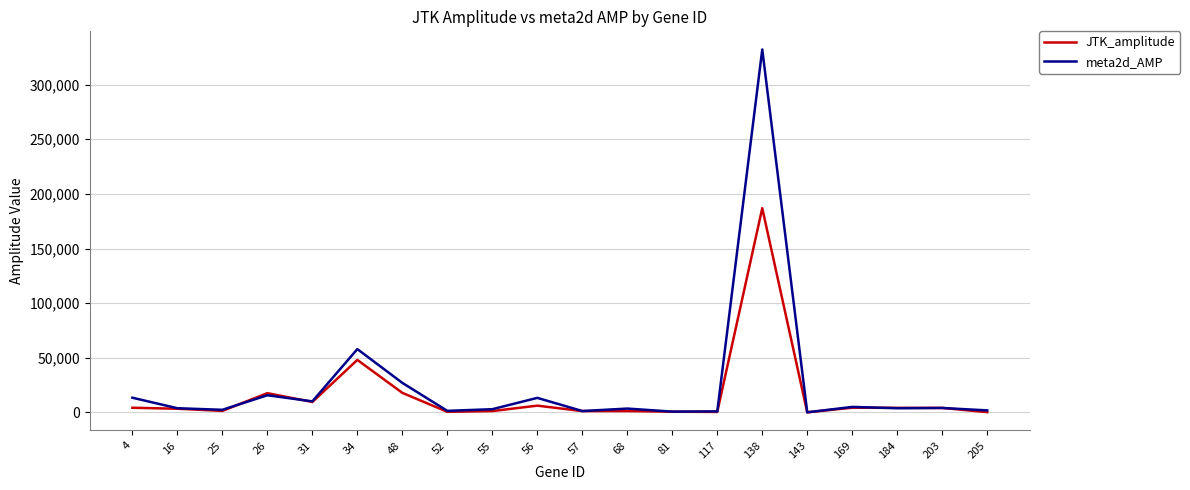

List the series in order of their overall mean, lowest first.

JTK_amplitude, meta2d_AMP